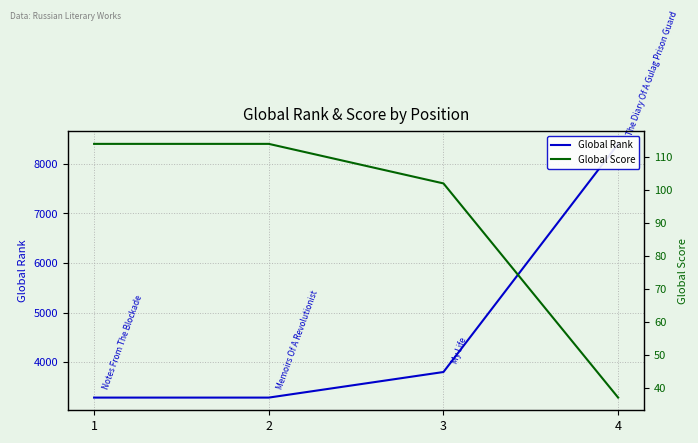

Which series has the largest total across all categories?

Global Rank